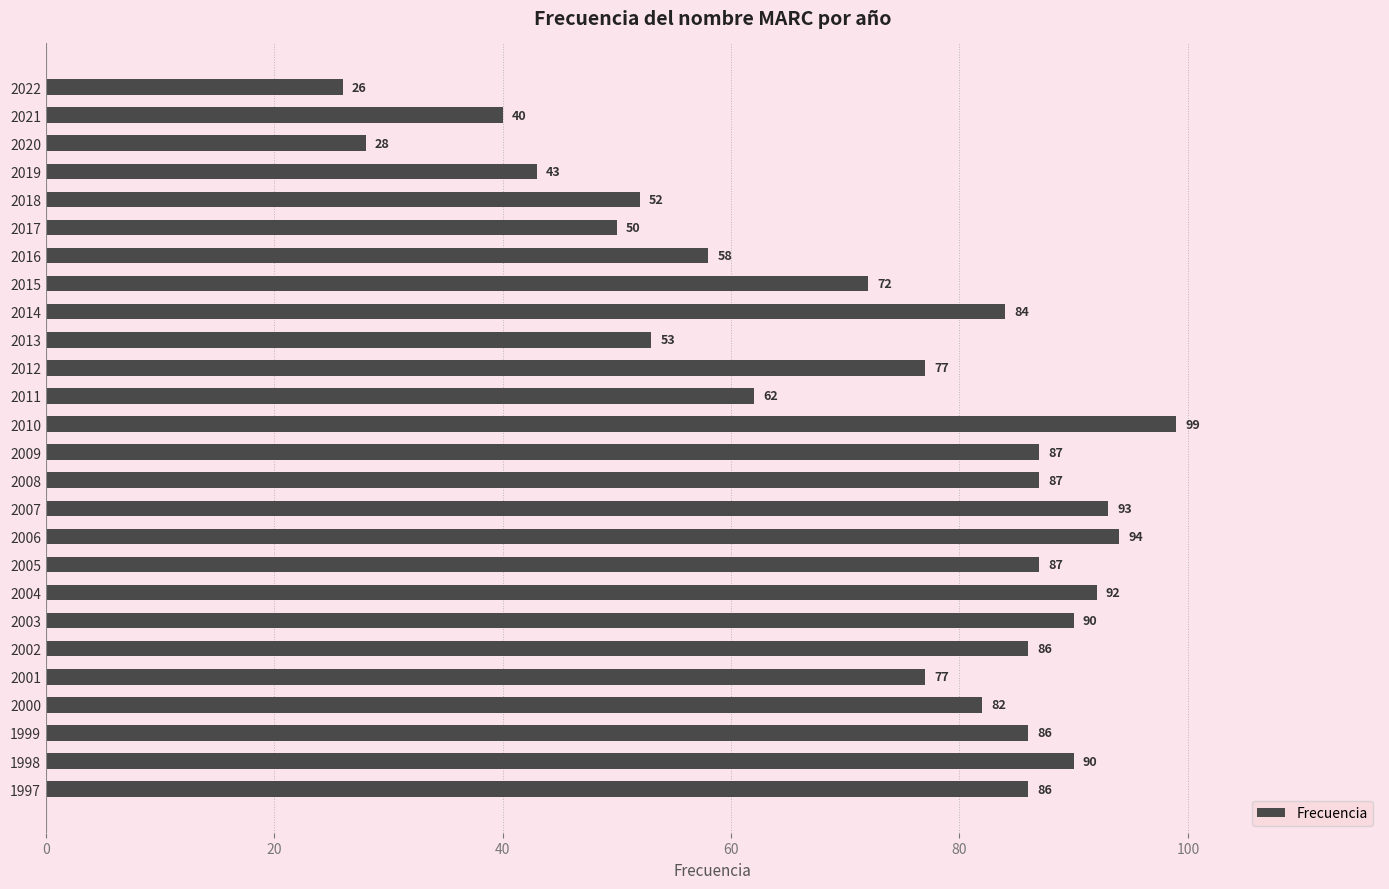

What is the smallest value displayed?

26